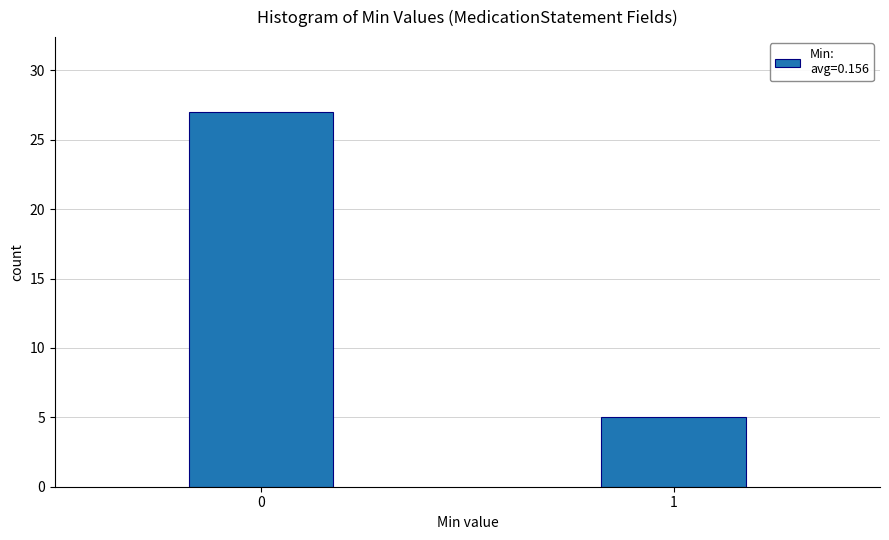

Reading left to right, extract all data points from this chart.

27	5